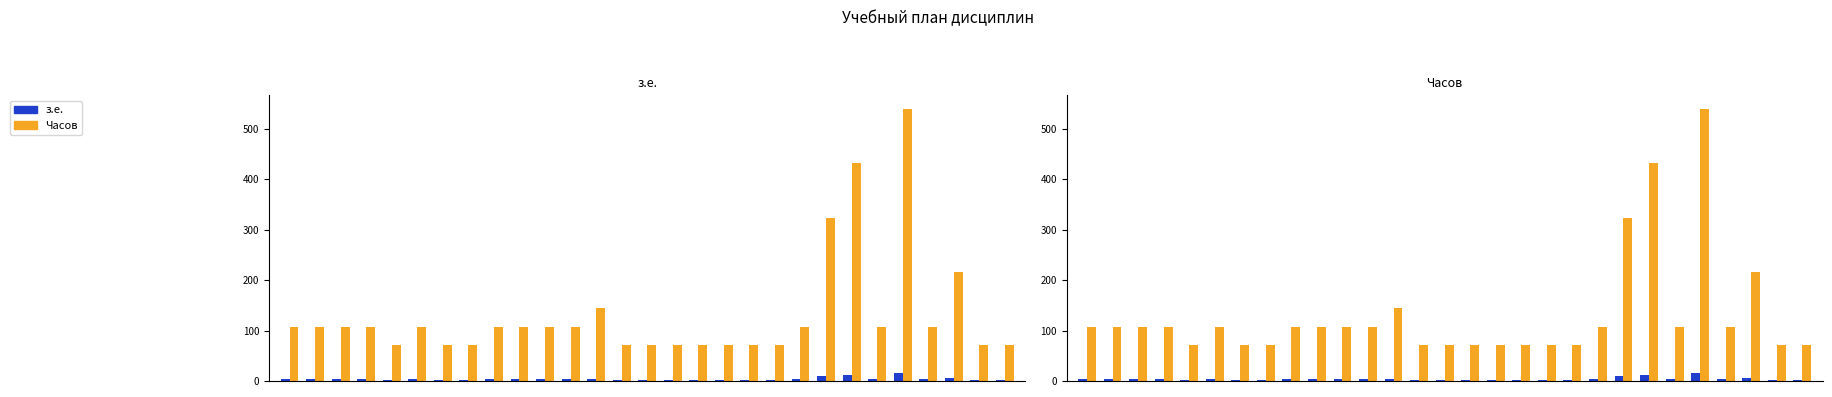

What is the maximum value shown in the chart?

540